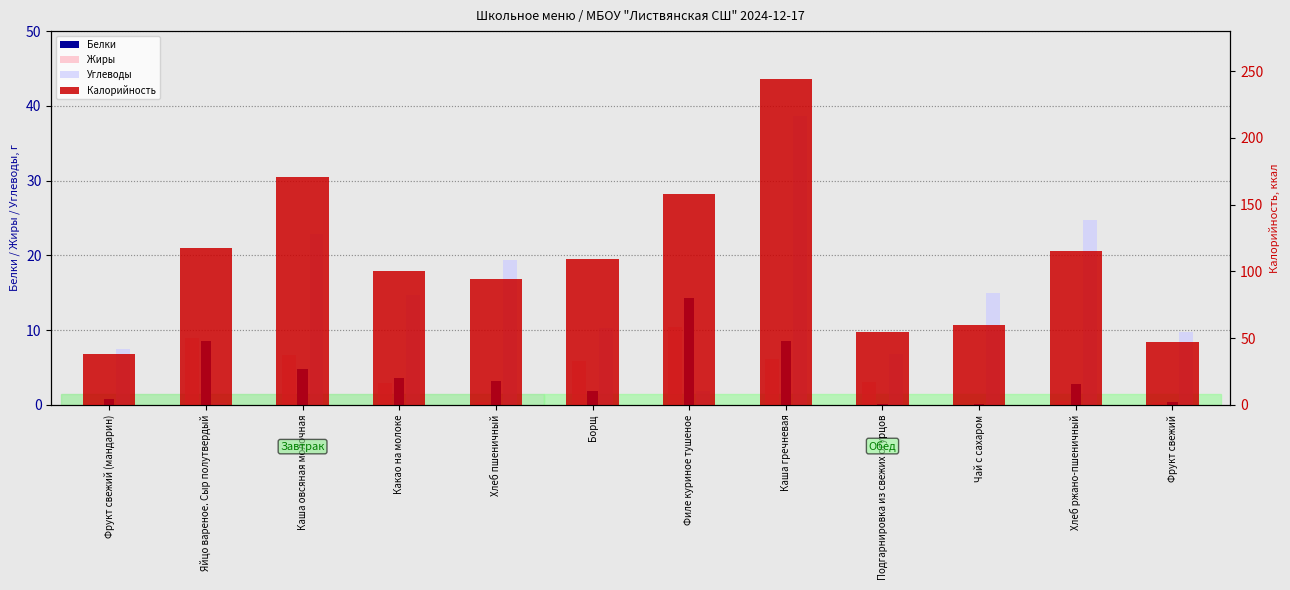

What is the average value of the Белки series?

4.1